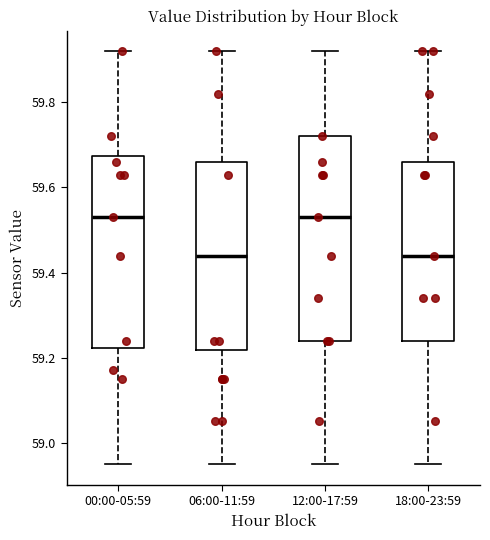

Reading left to right, transcribe this box plot: for each box, give where its median line is, the range the box spans, and where its two whiskers end, as read against the y-axis. The values are not printed on the chart, so give them approximately, as read against the axis.

00:00-05:59: median 59.54, box 59.22 to 59.68, whiskers 58.96 to 59.92
06:00-11:59: median 59.44, box 59.22 to 59.66, whiskers 58.96 to 59.92
12:00-17:59: median 59.54, box 59.24 to 59.72, whiskers 58.96 to 59.92
18:00-23:59: median 59.44, box 59.24 to 59.66, whiskers 58.96 to 59.92